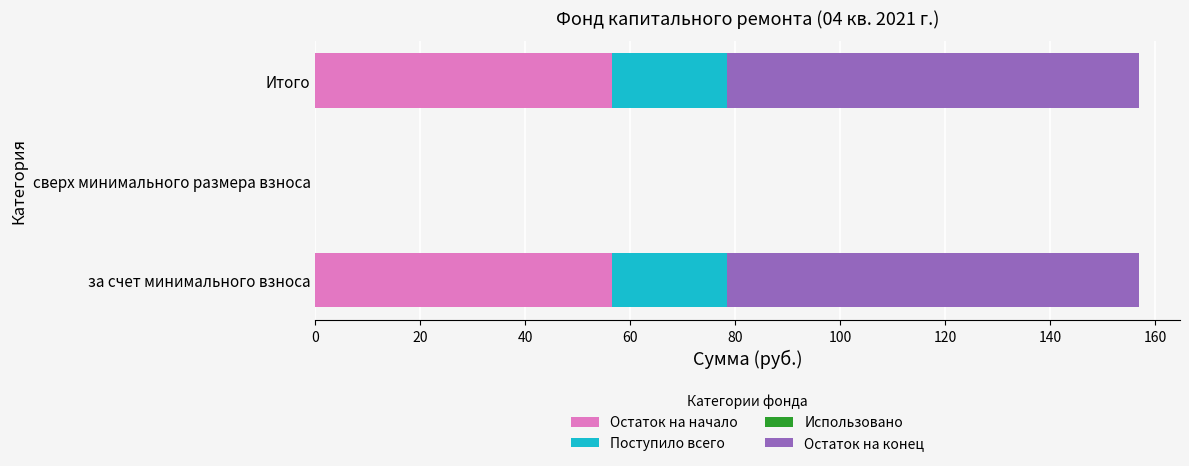

How many series are shown in this chart?

3